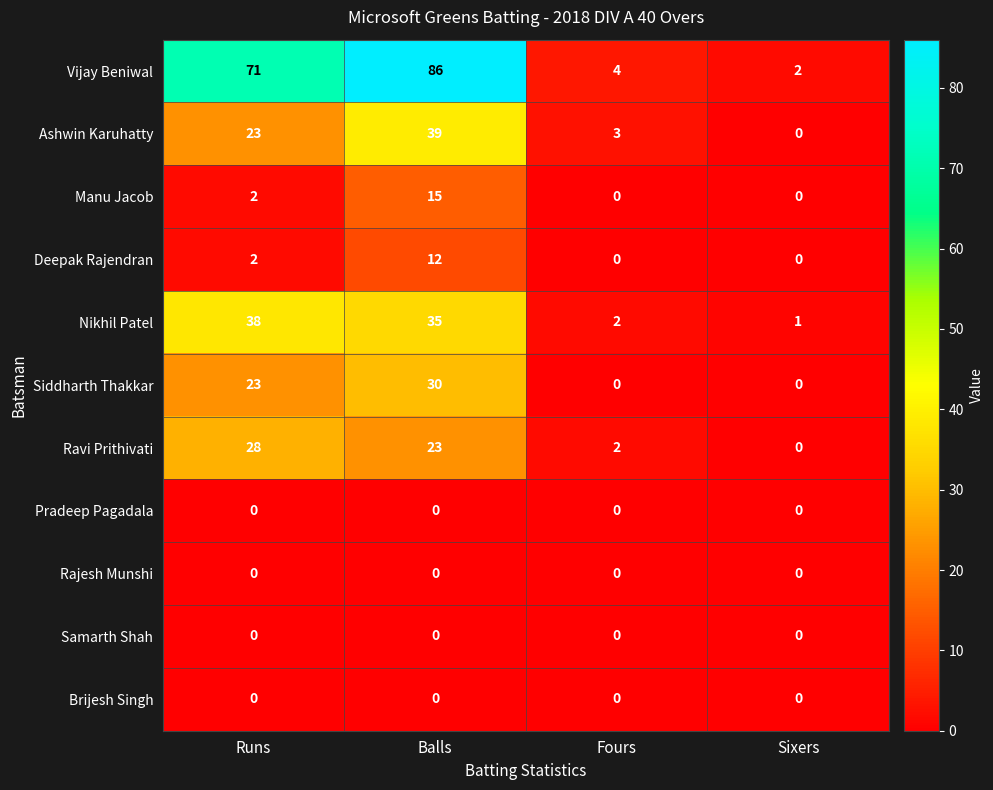

At how many categories does at least one series exceed 46?

2